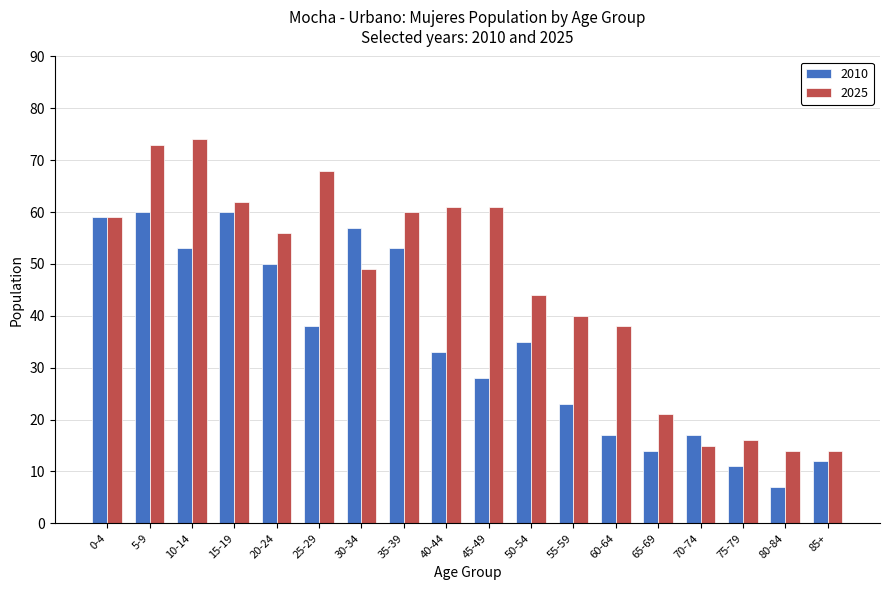

How many bars are there in each group?

2